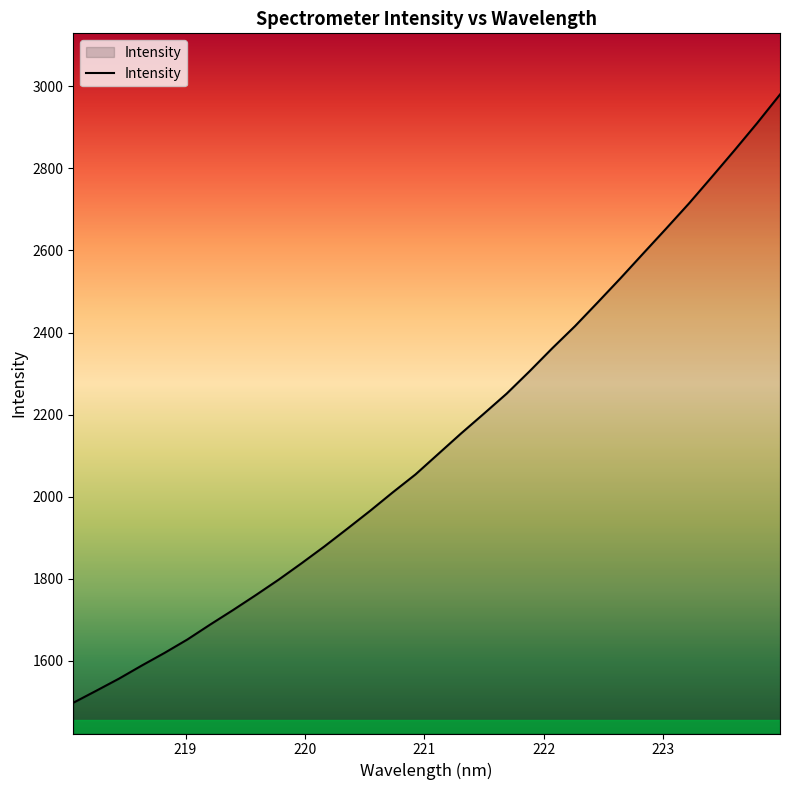

What is the minimum value shown in the chart?

1497.7